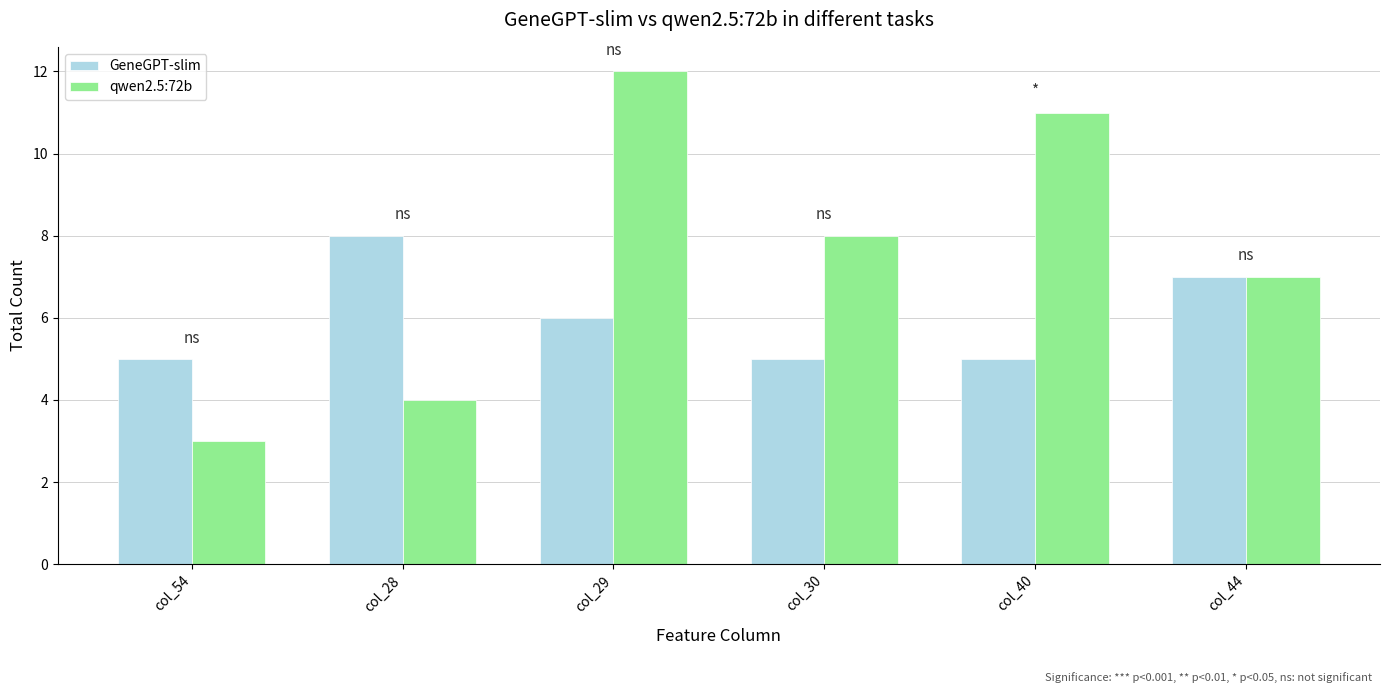

Reading left to right, extract all data points from this chart.

GeneGPT-slim: col_54=5	col_28=8	col_29=6	col_30=5	col_40=5	col_44=7
qwen2.5:72b: col_54=3	col_28=4	col_29=12	col_30=8	col_40=11	col_44=7